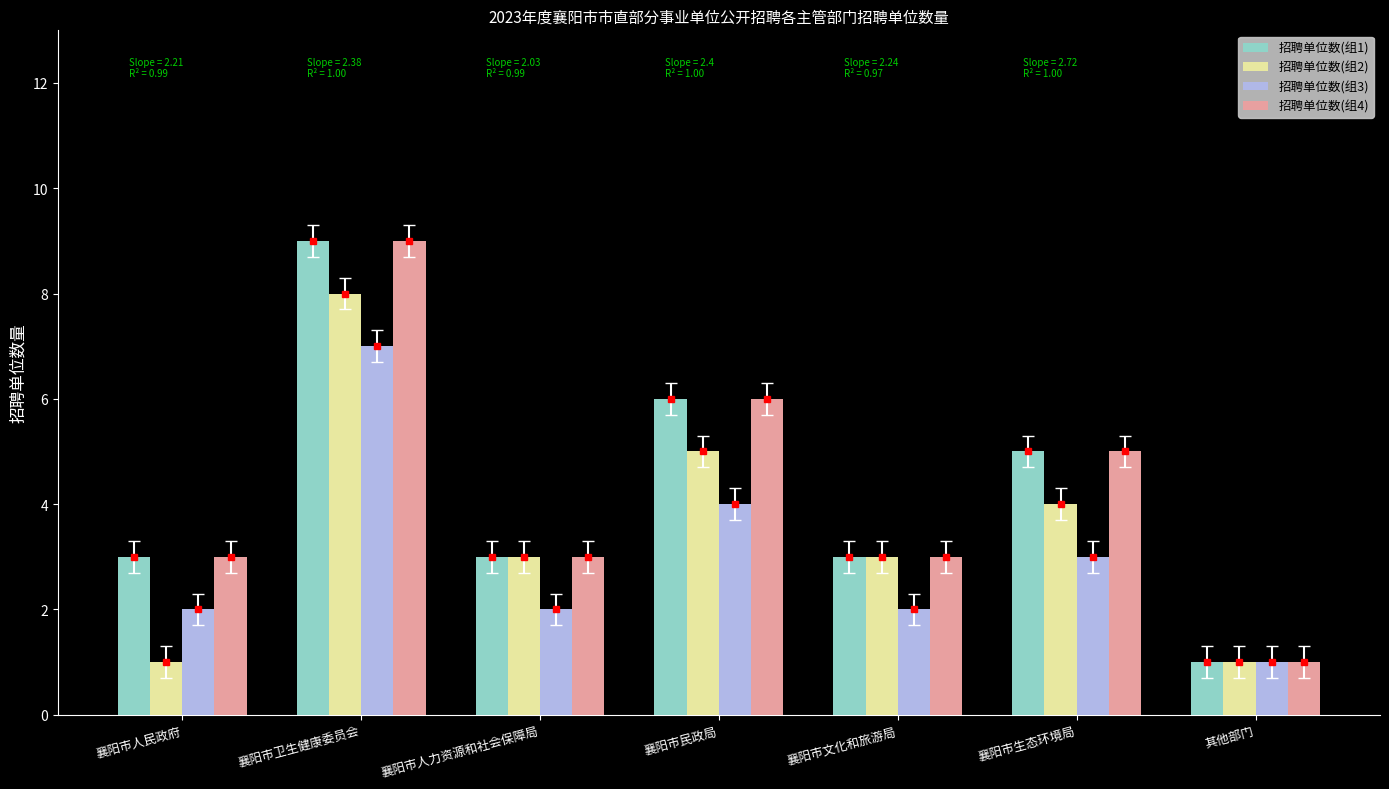

What is the minimum value shown in the chart?

1